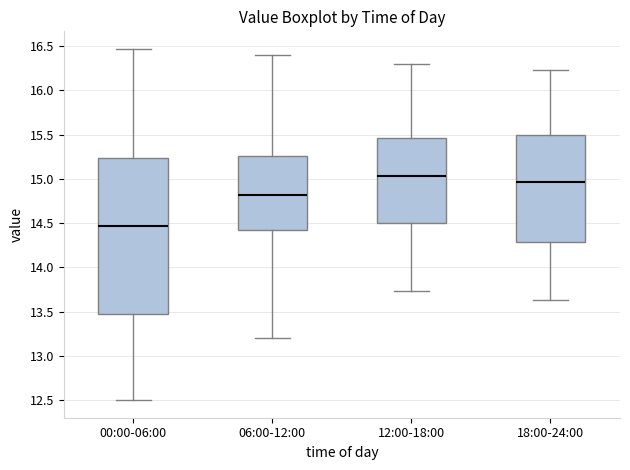

Reading left to right, transcribe this box plot: for each box, give where its median line is, the range the box spans, and where its two whiskers end, as read against the y-axis. The values are not printed on the chart, so give them approximately, as read against the axis.

00:00-06:00: median 14.45, box 13.50 to 15.25, whiskers 12.50 to 16.45
06:00-12:00: median 14.80, box 14.40 to 15.25, whiskers 13.20 to 16.40
12:00-18:00: median 15.05, box 14.50 to 15.45, whiskers 13.75 to 16.30
18:00-24:00: median 14.95, box 14.30 to 15.50, whiskers 13.65 to 16.25